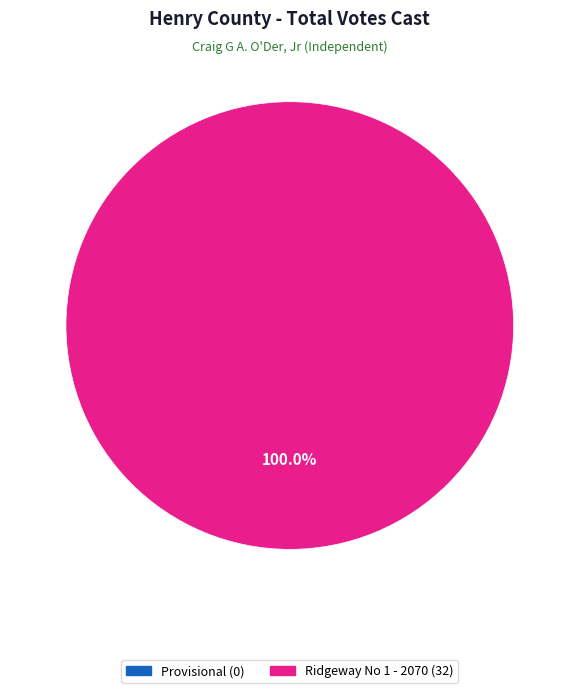

Does any single category account for the majority?

Yes